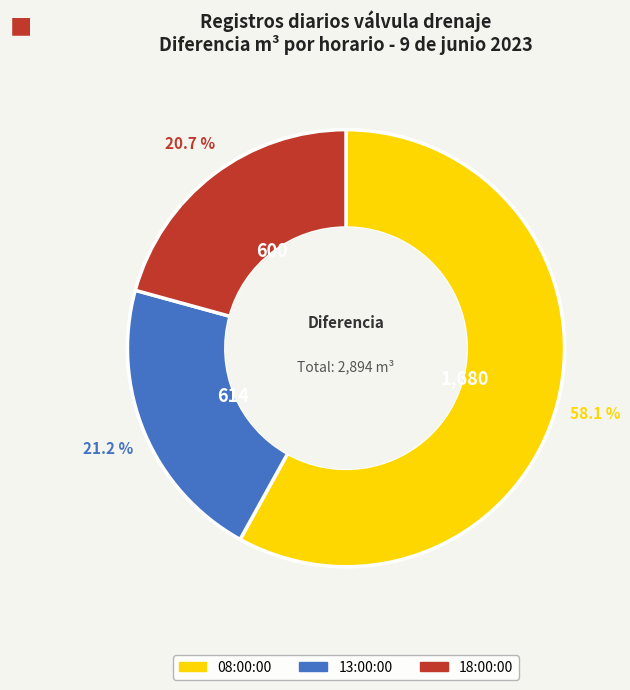

Is there a majority slice in this chart?

Yes